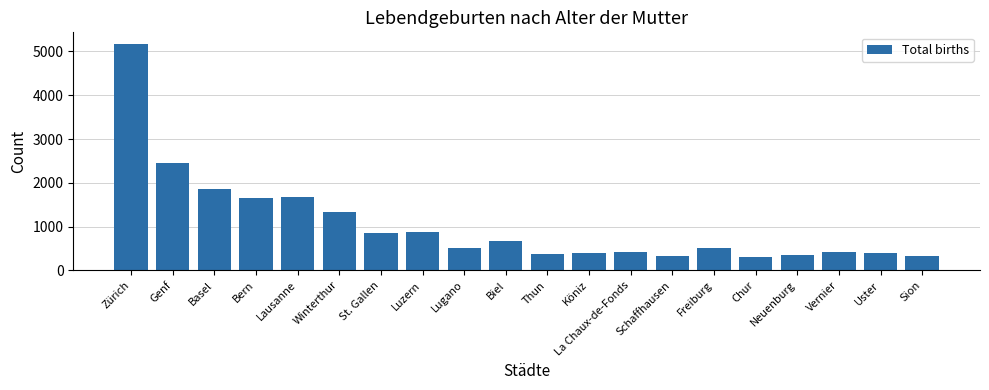

What position from the right is Freiburg?

6